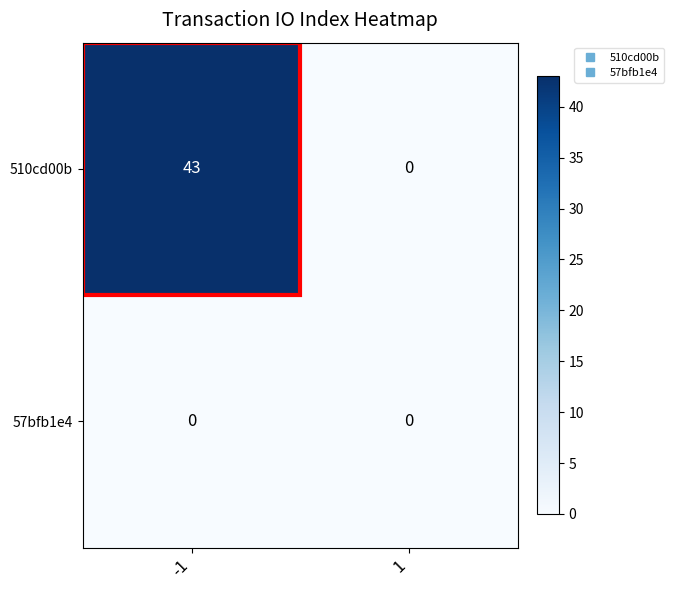

What is the sum of all 510cd00b values?

43